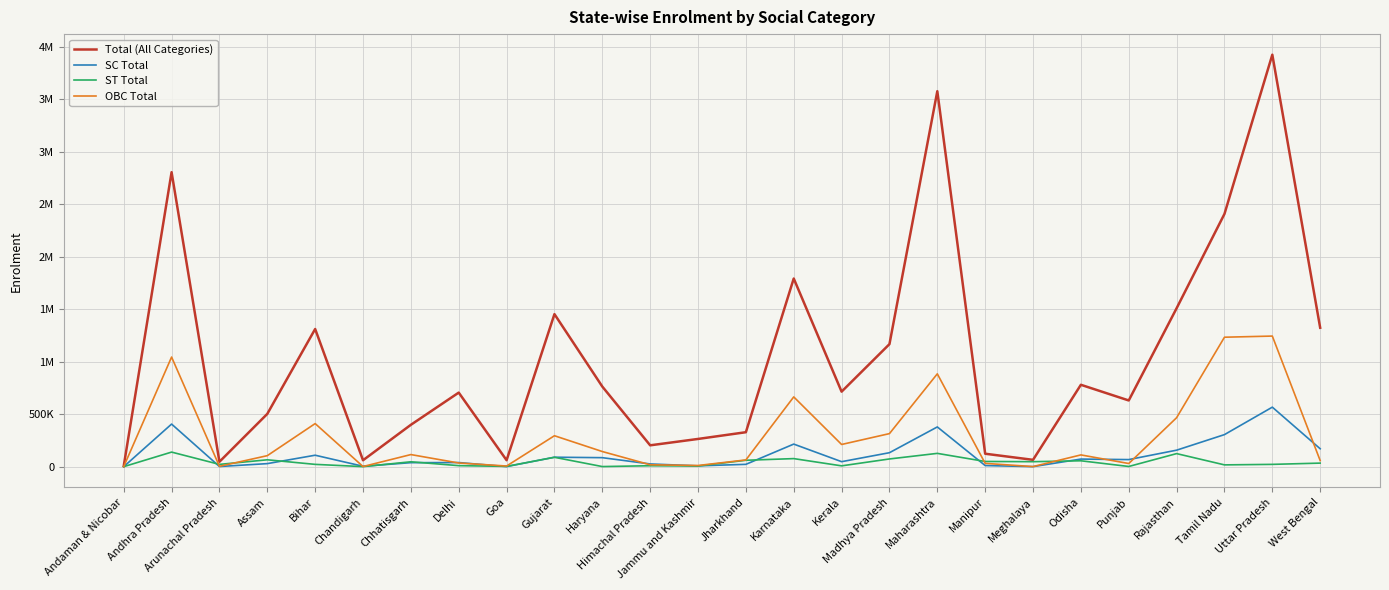

What are all the series names shown in the legend?

Total (All Categories), SC Total, ST Total, OBC Total